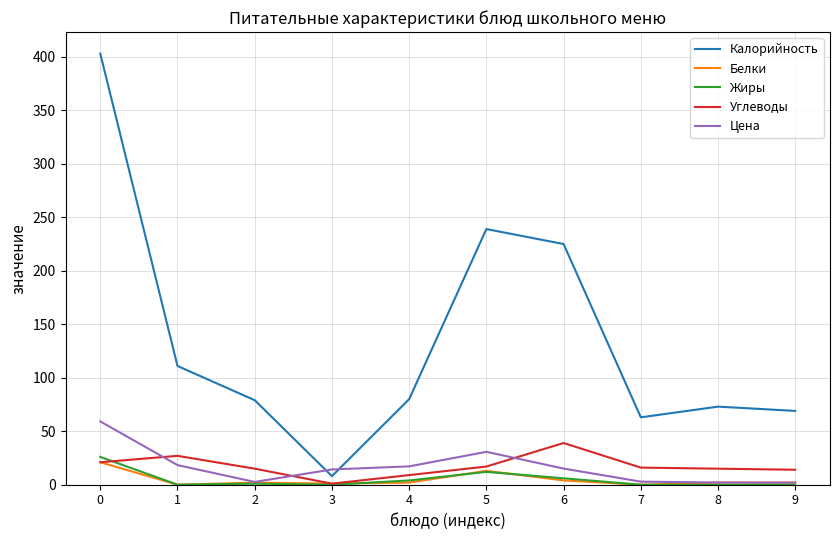

What is the greatest value displayed?

403.0